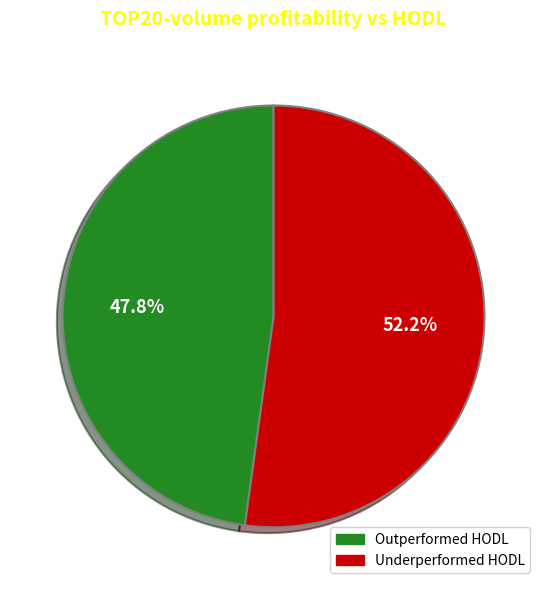

Which category has the smallest portion of the pie?

Outperformed HODL